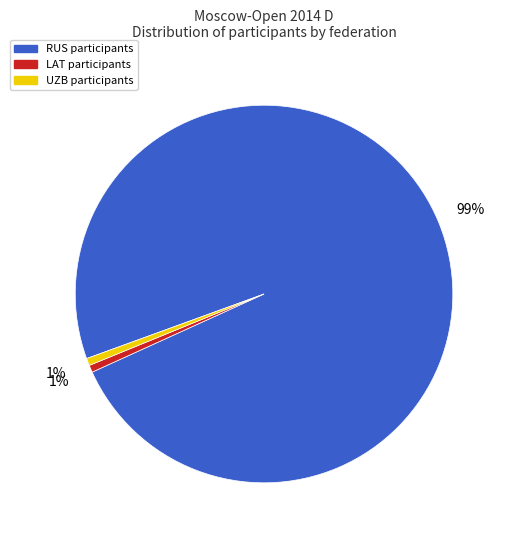

How many segments does this pie chart have?

3